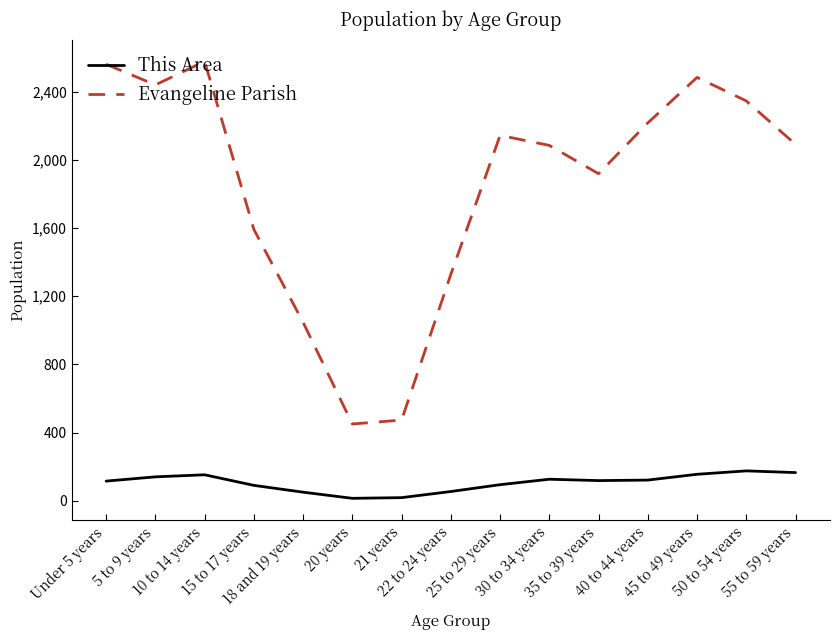

Which series changed the most between 18 and 19 years and 20 years?

Evangeline Parish